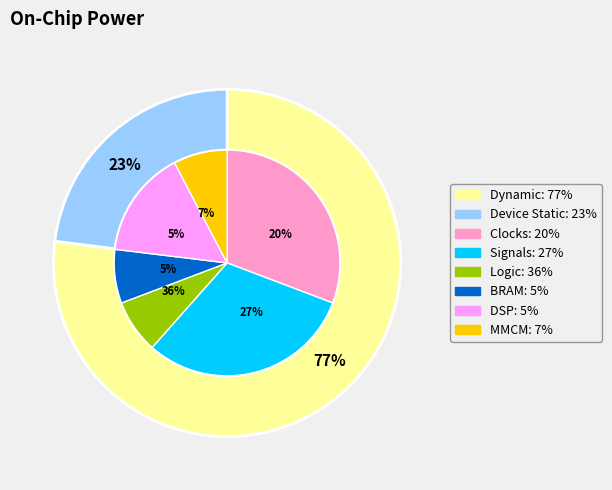

Does -38 represent more than half of the total?

No